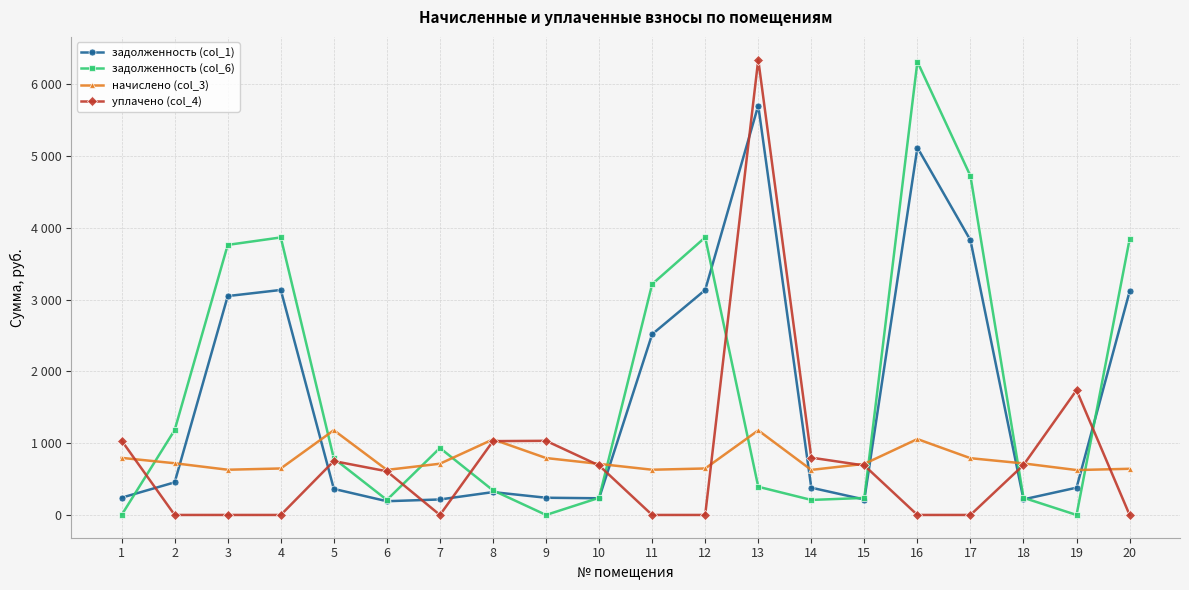

List the series in order of their peak value, lowest first.

начислено (col_3), задолженность (col_1), задолженность (col_6), уплачено (col_4)